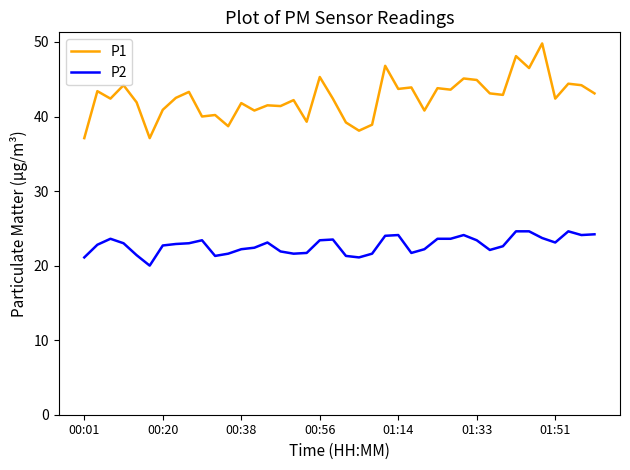

Which series has the widest spread of values?

P1